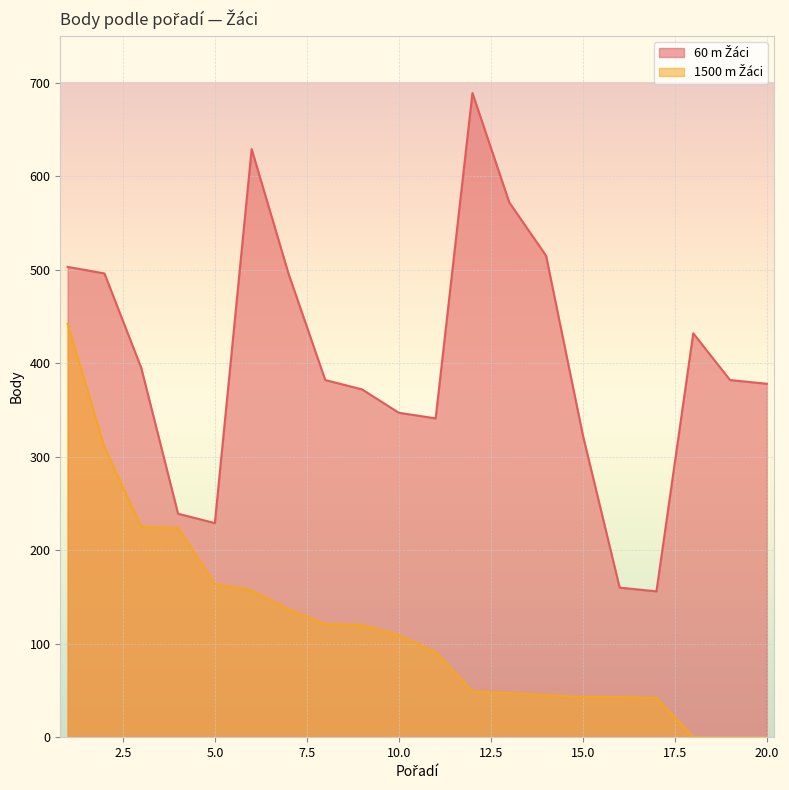

Where does the 60 m Žáci series first go above 382?

1